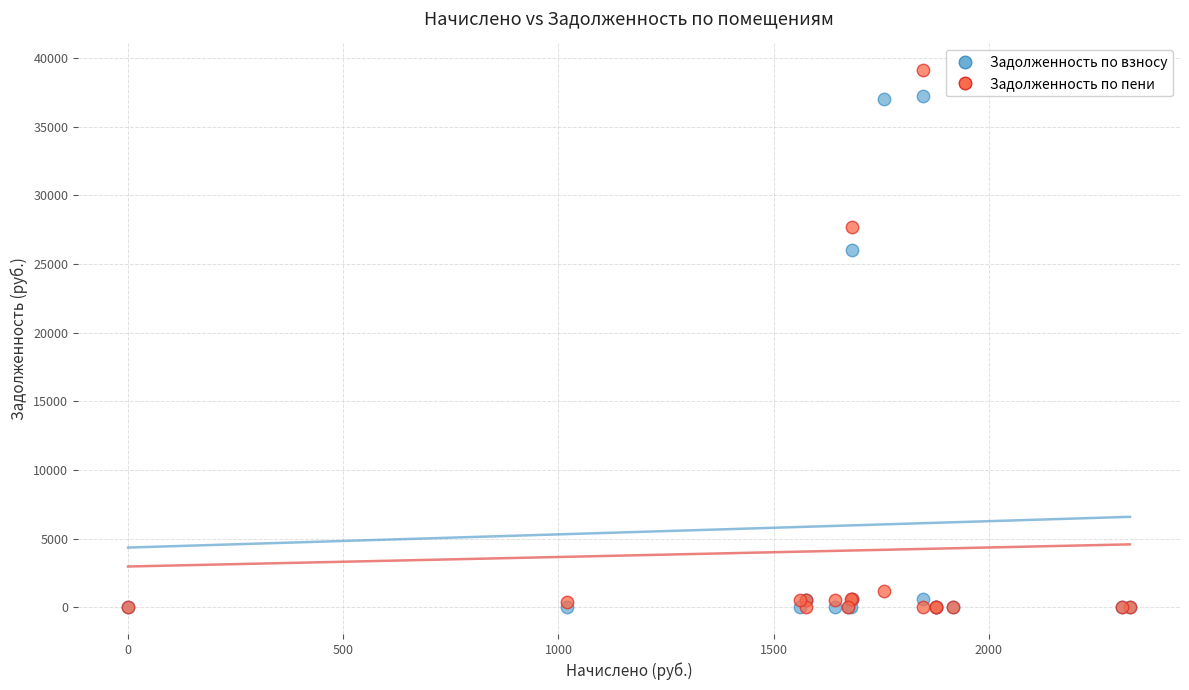

In the Задолженность по взносу series, what Y value is closest to 18638?

26030.8